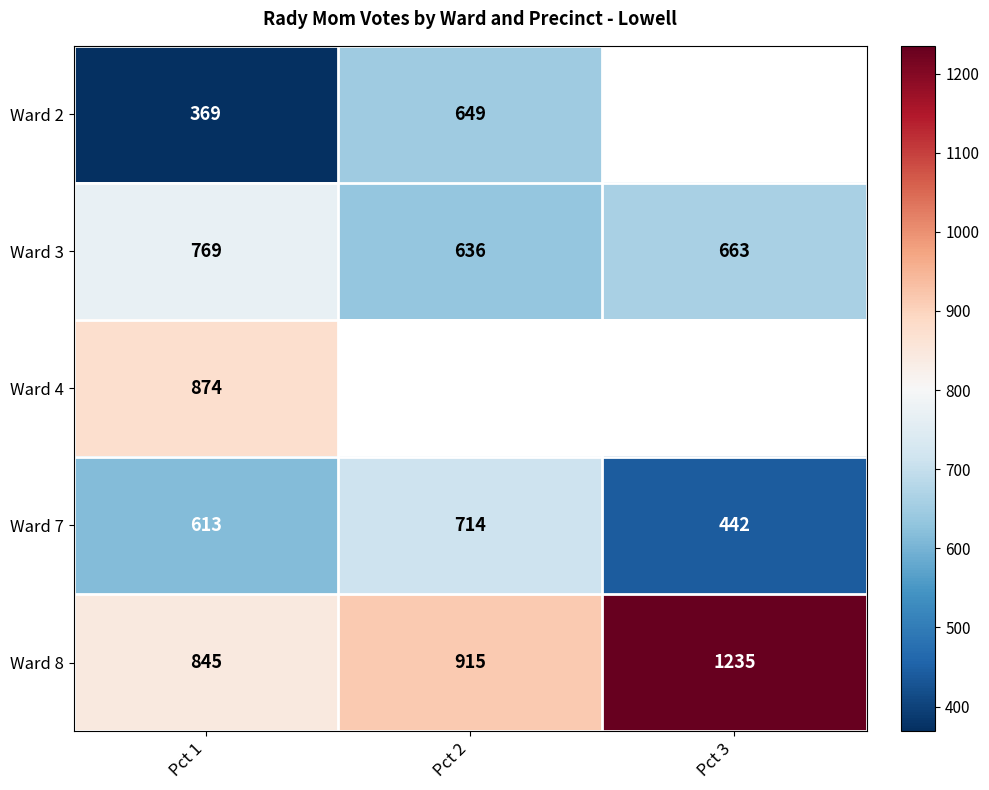

Which category has the highest value in the Ward 7 series?

Pct 2